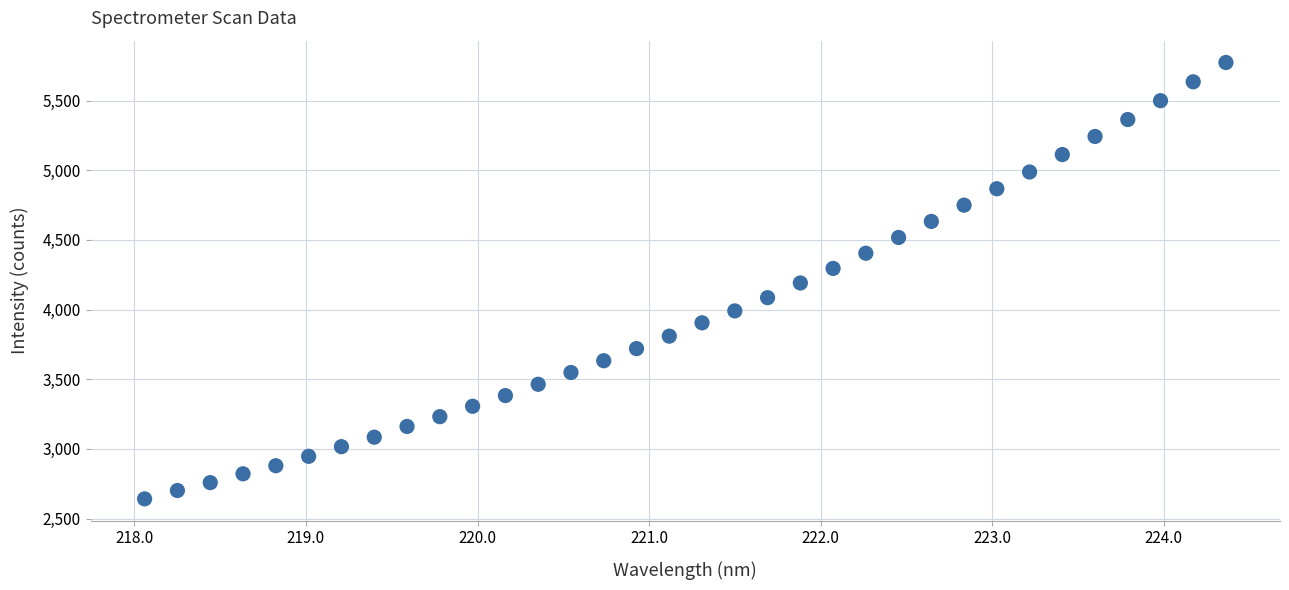

What is the range of X values (max minus min)?

6.3